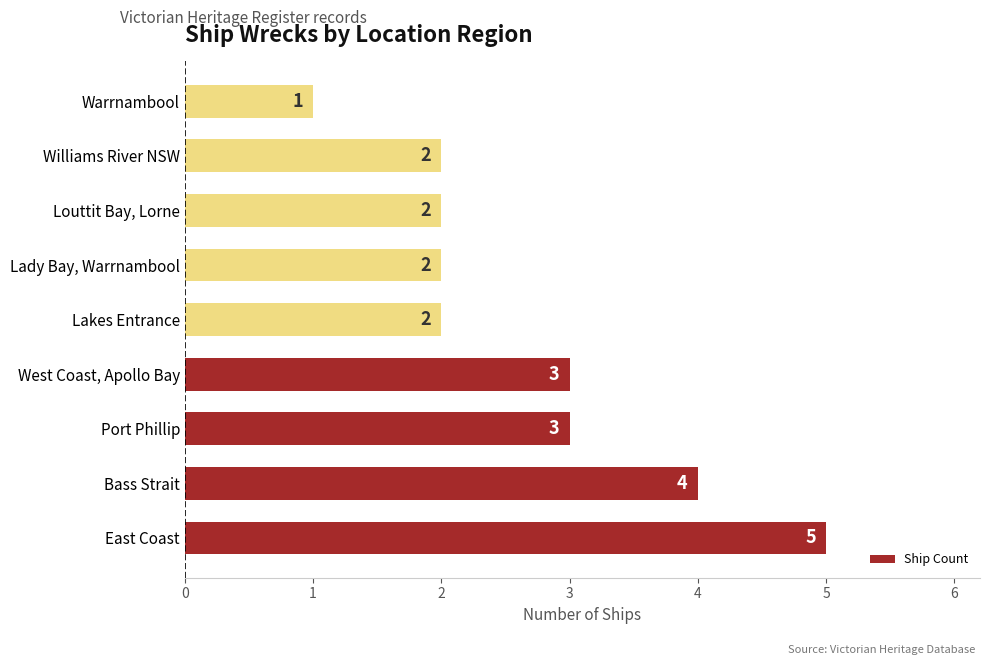

Which category has the highest value across all series?

East Coast